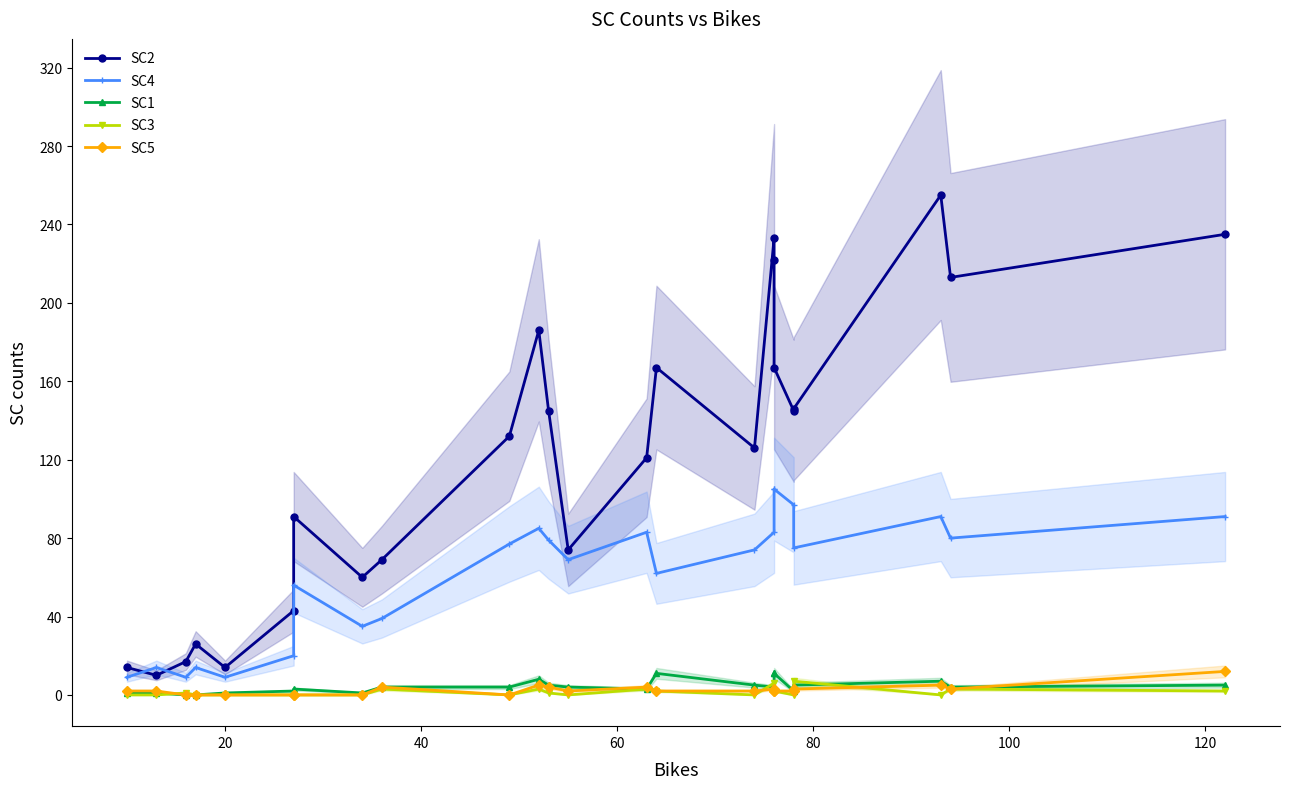

At how many categories does at least one series exceed 114?

14